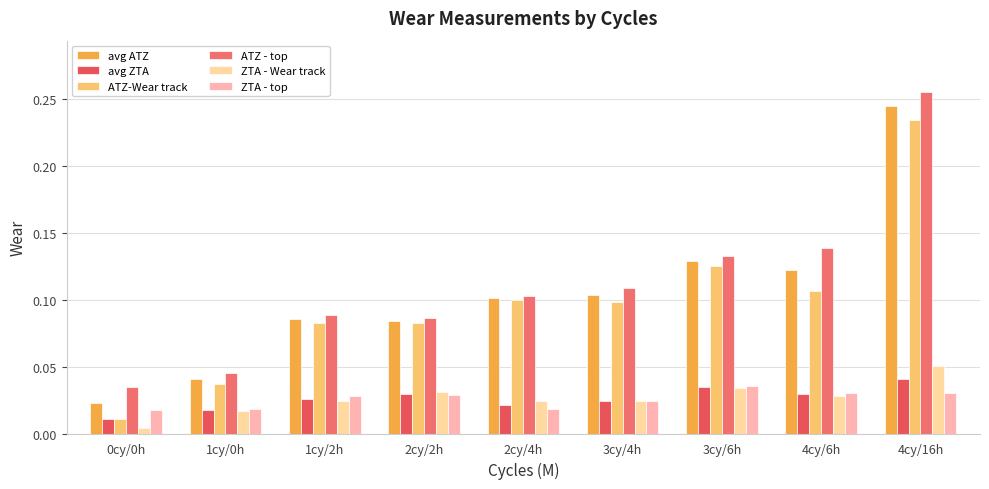

How many bars are there in each group?

6